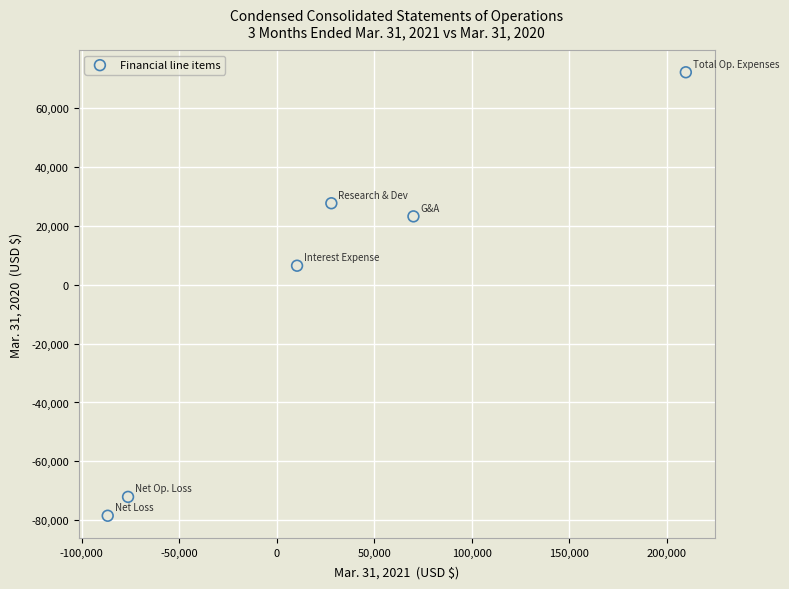

What Y value in the scatter plot is closest to -3199?

6399